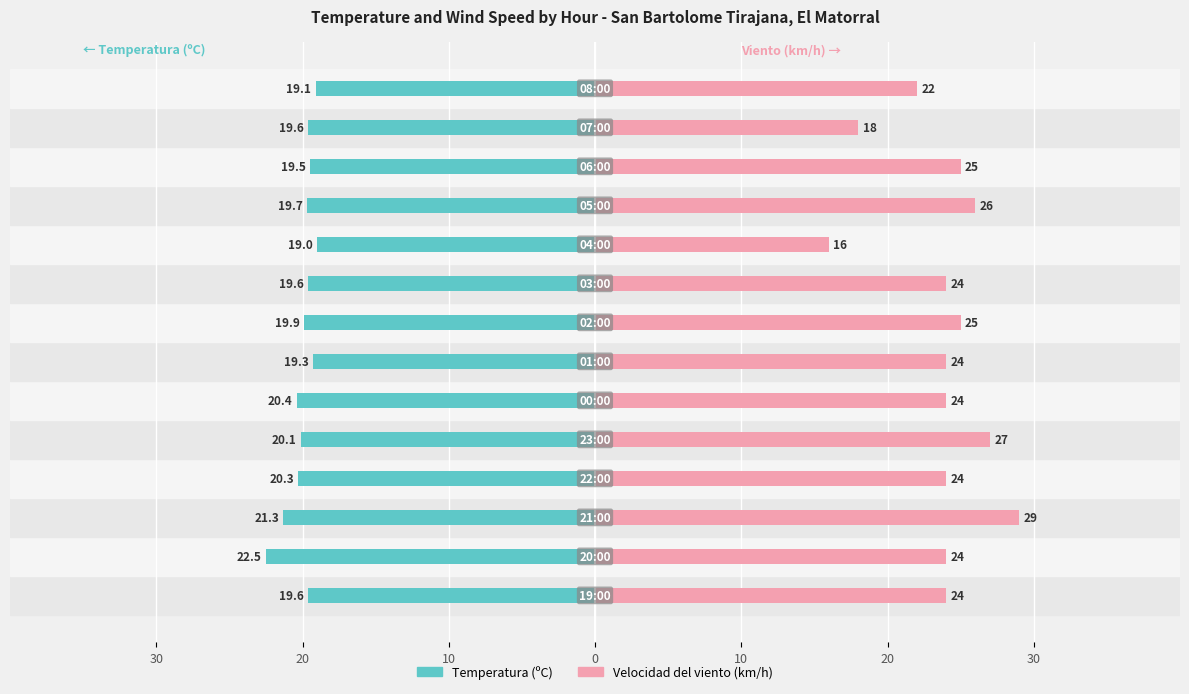

What is the value of the Velocidad del viento (km/h) bar at the 13th from the left?

18.0